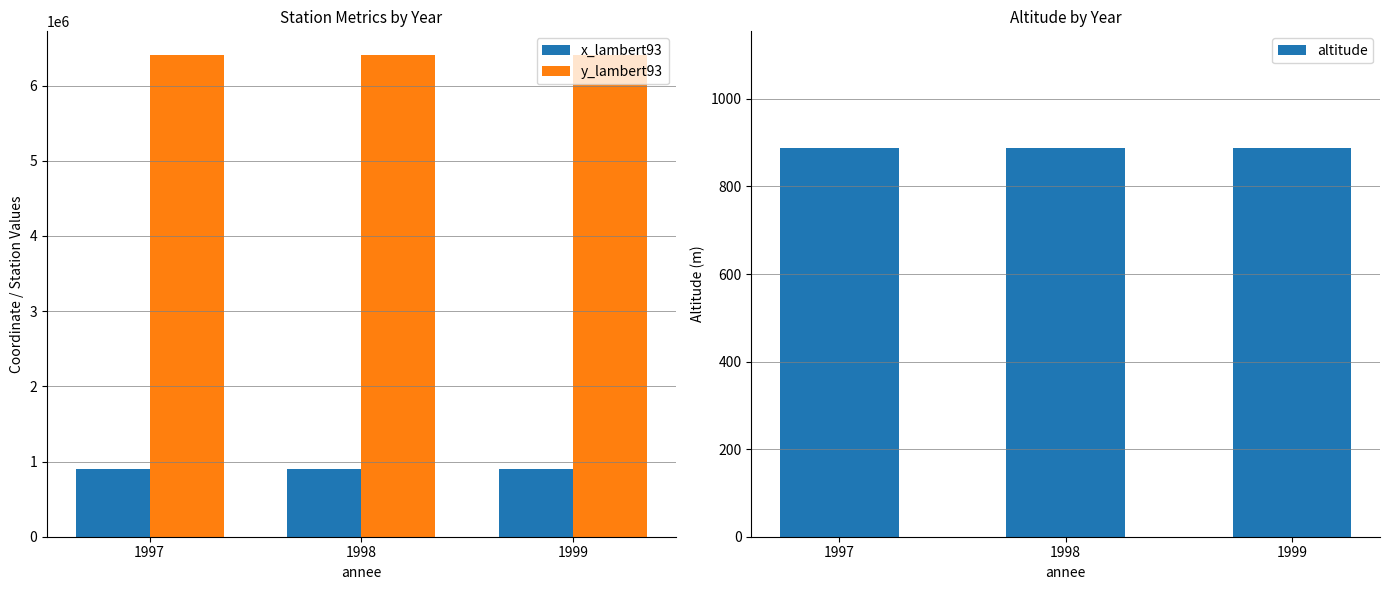

At which label is x_lambert93 closest to 905383?

1997